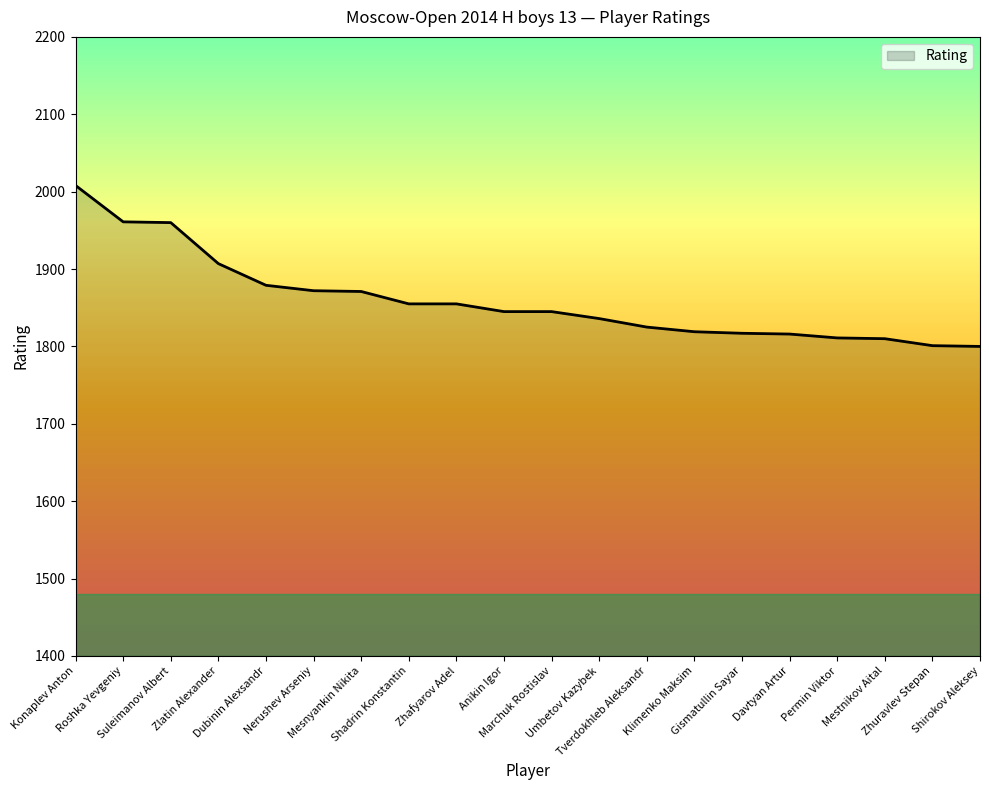

True or false: the data shows 2434 at Zhafyarov Adel.

False